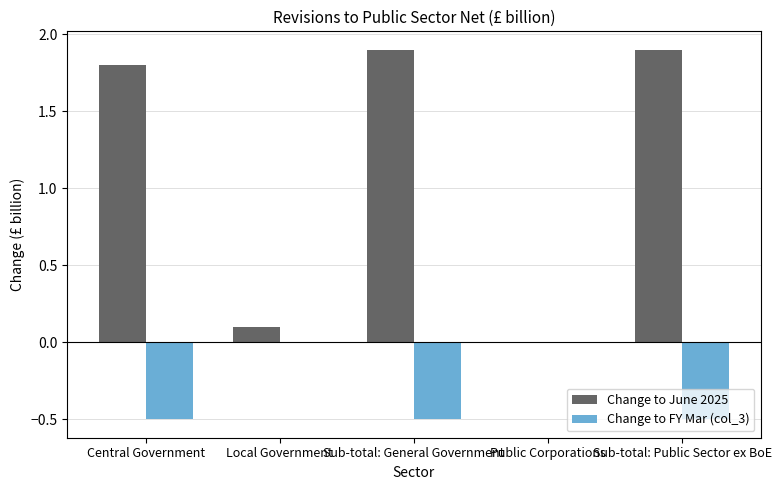

Reading left to right, transcribe all the data shown in this chart.

Change to June 2025: 1.8	0.1	1.9	0.0	1.9
Change to FY Mar (col_3): -0.5	0.0	-0.5	0.0	-0.5